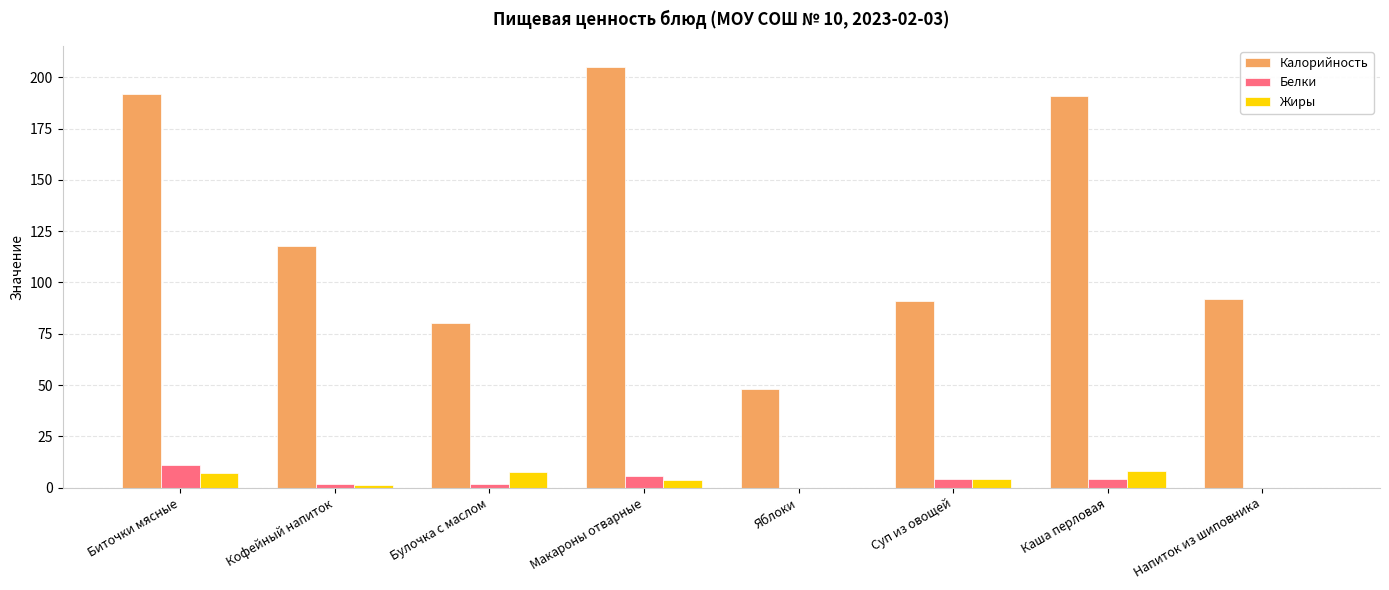

What is the approximate value of Белки at Каша перловая?

4.4